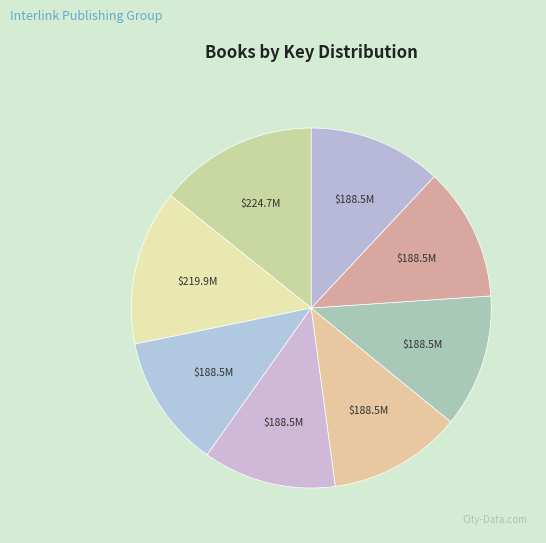

How many slices are in this pie chart?

8